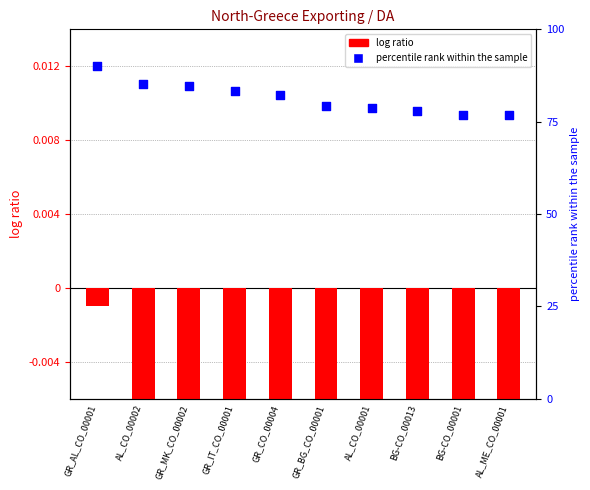

Which series reaches the minimum Y coordinate?

log ratio